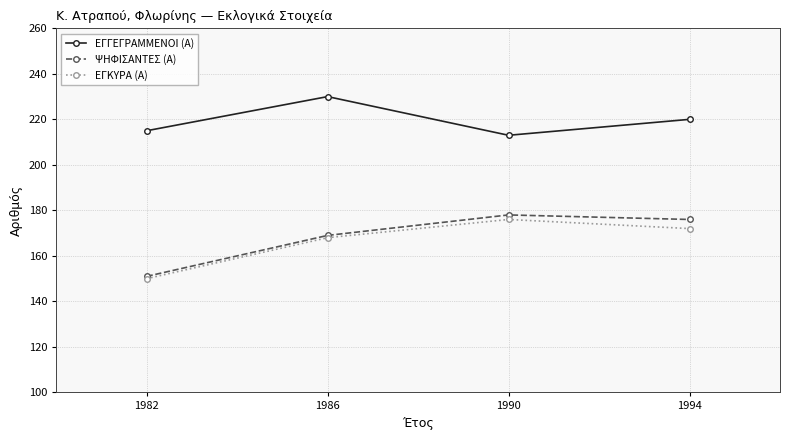

Where does the ΨΗΦΙΣΑΝΤΕΣ (Α) series first go above 176?

1990